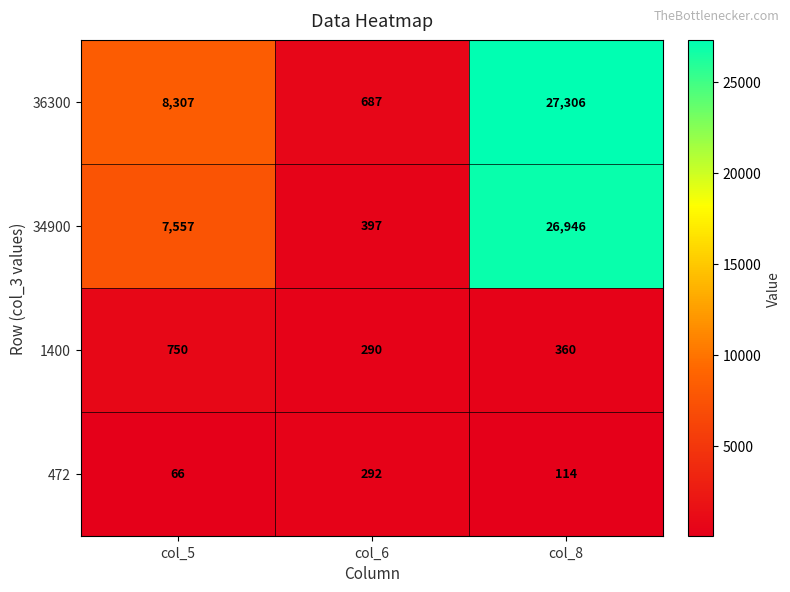

What is the difference between the 34900 values at col_8 and col_6?

26549